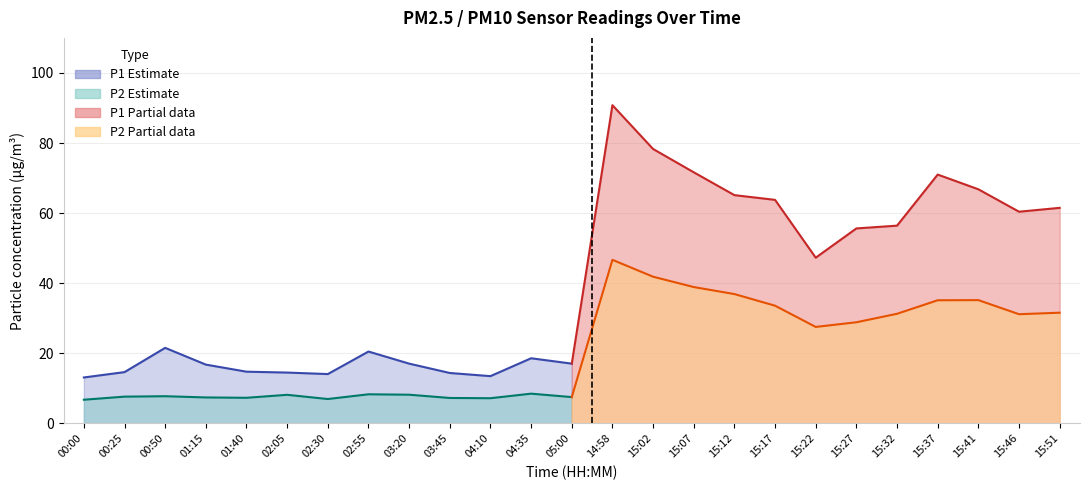

Between 02:55 and 02:05, which is larger?

02:55